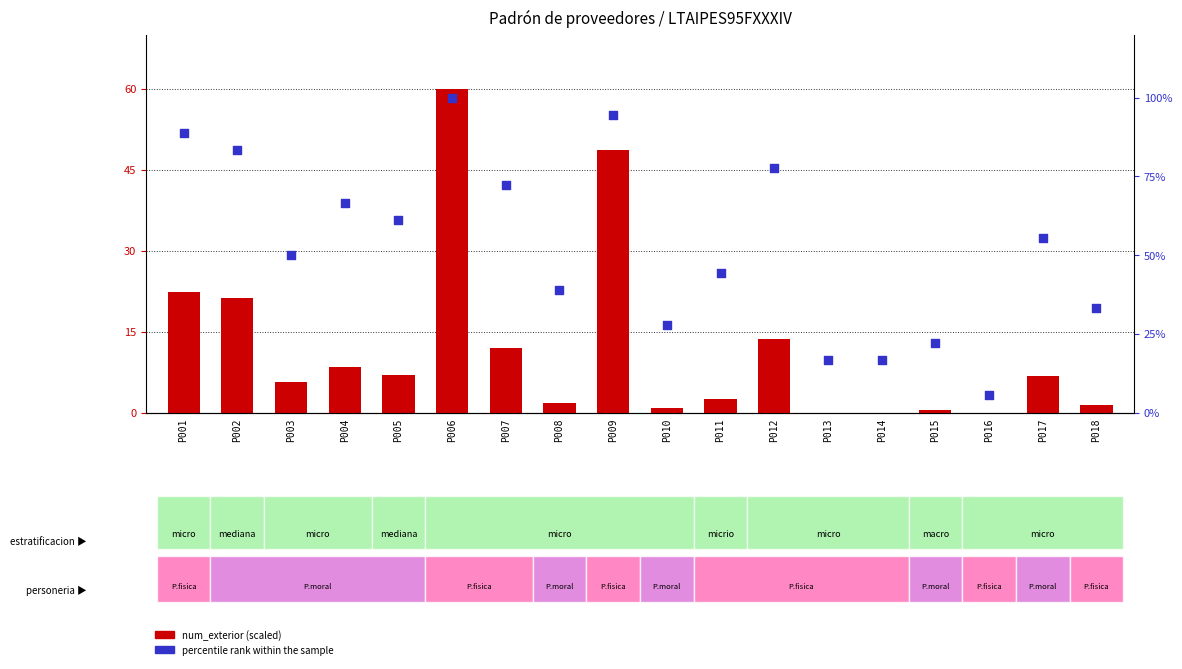

What is the total value across all series at P012?

91.4